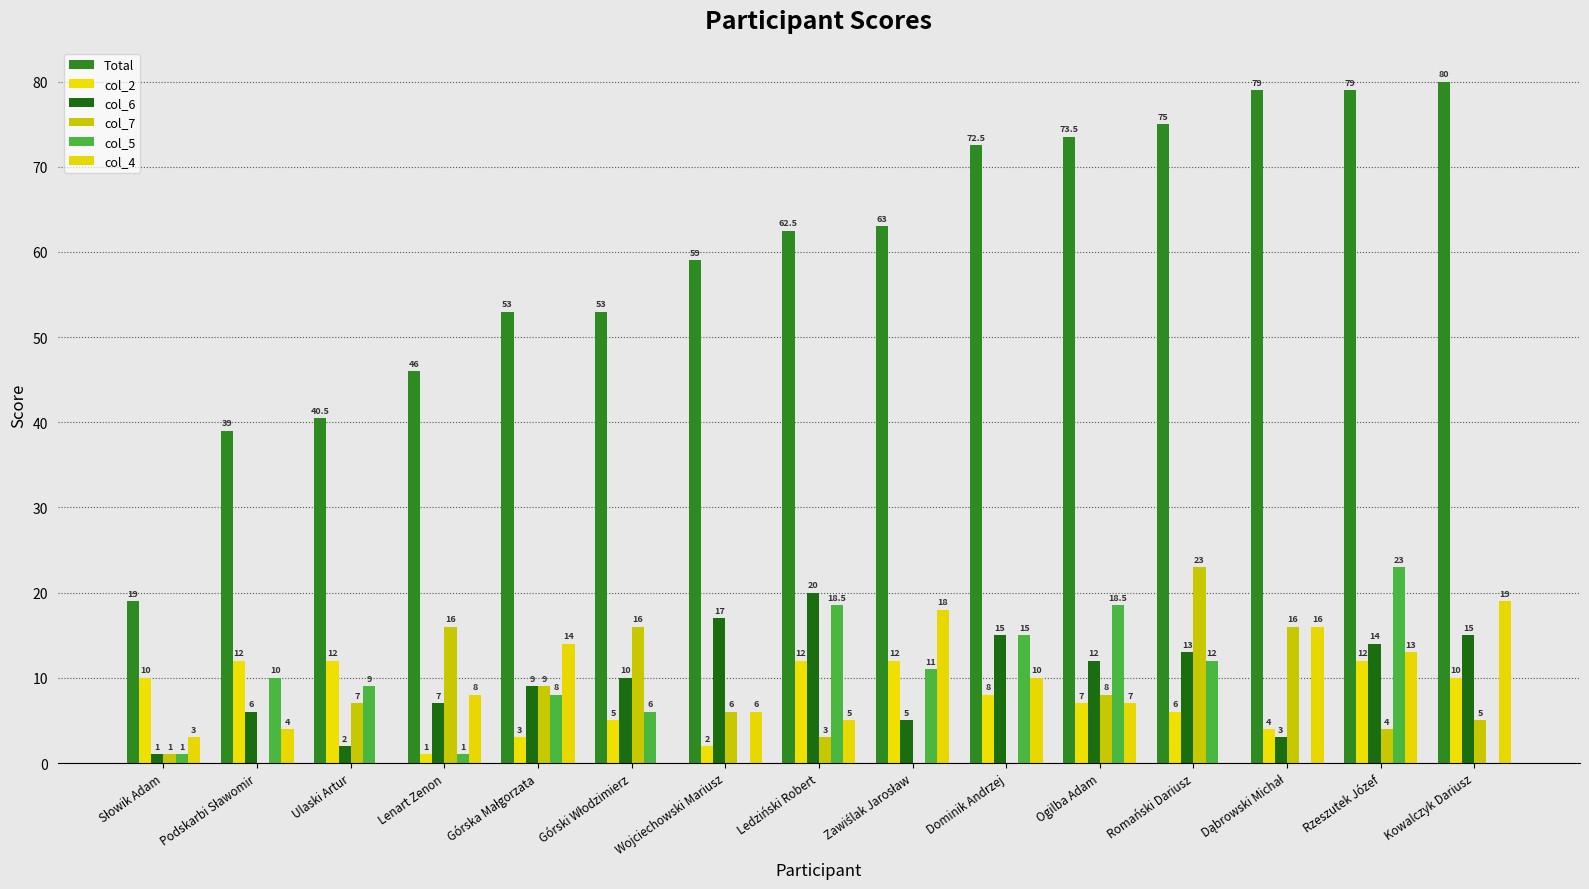

What is the value of the col_7 bar at the 3rd from the left?

7.0